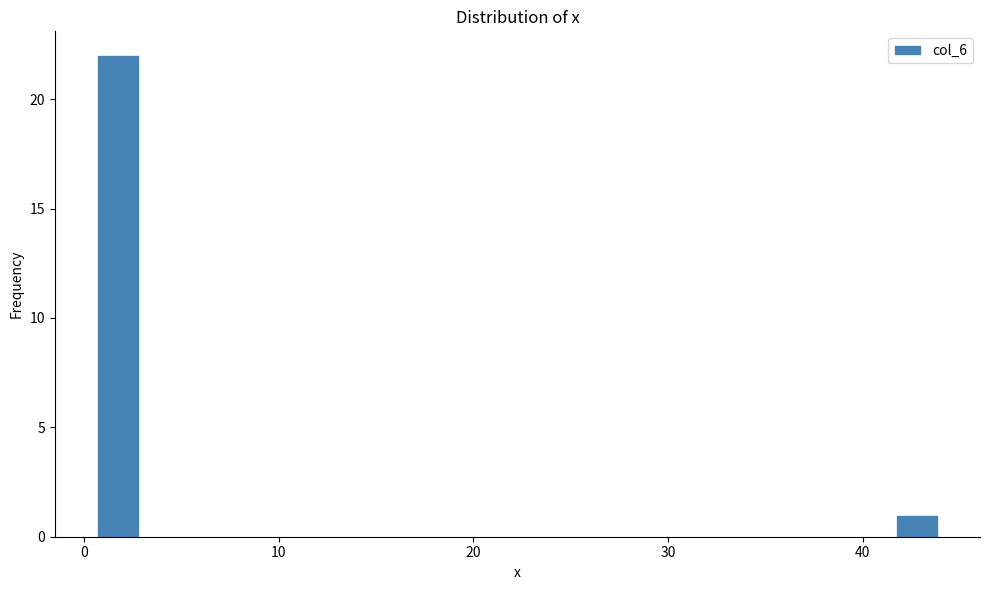

Read against the x-axis, roughly where is the centre of the tallest bar?

2